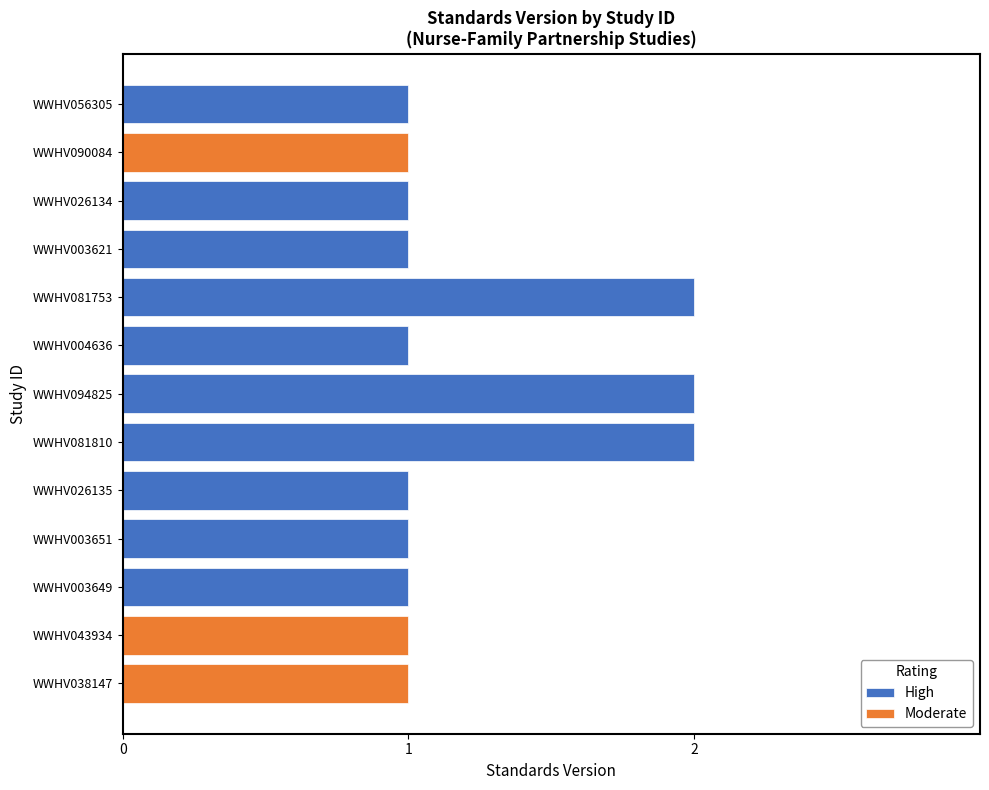

How many bars are there in total?

13